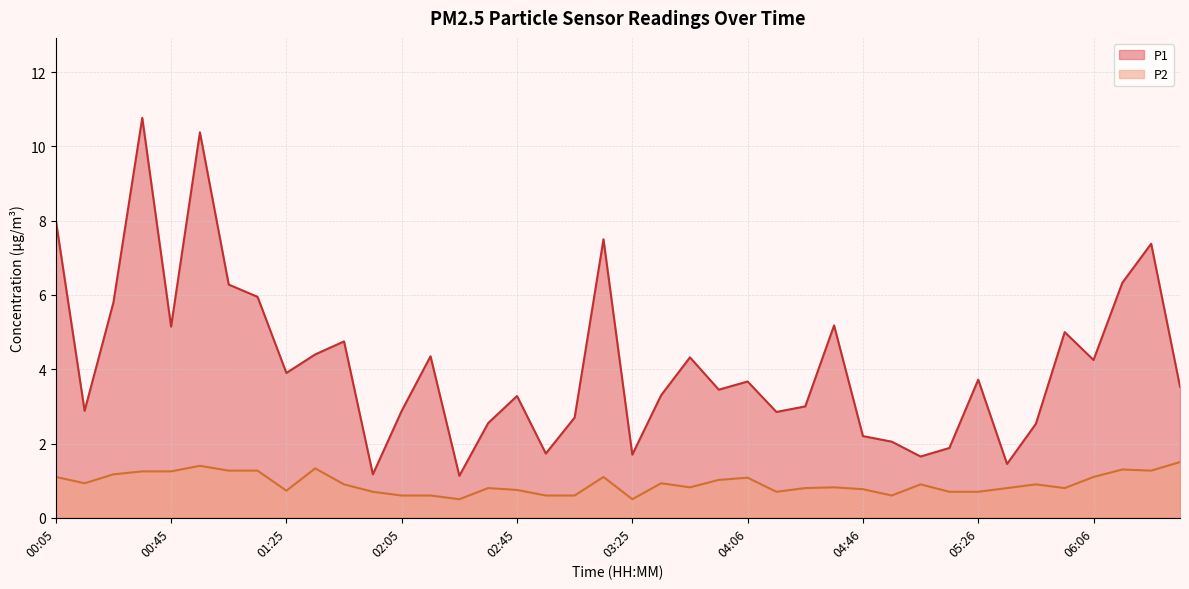

What is the highest value of the P1 series?

10.8